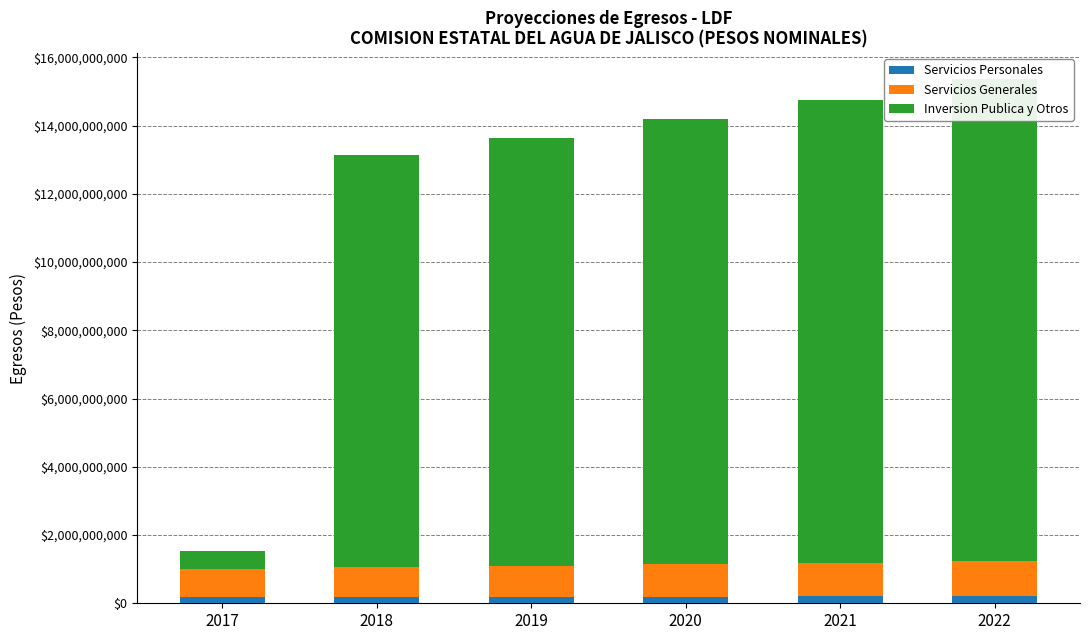

What is the value of the Inversion Publica y Otros bar at the 5th from the left?

13566870766